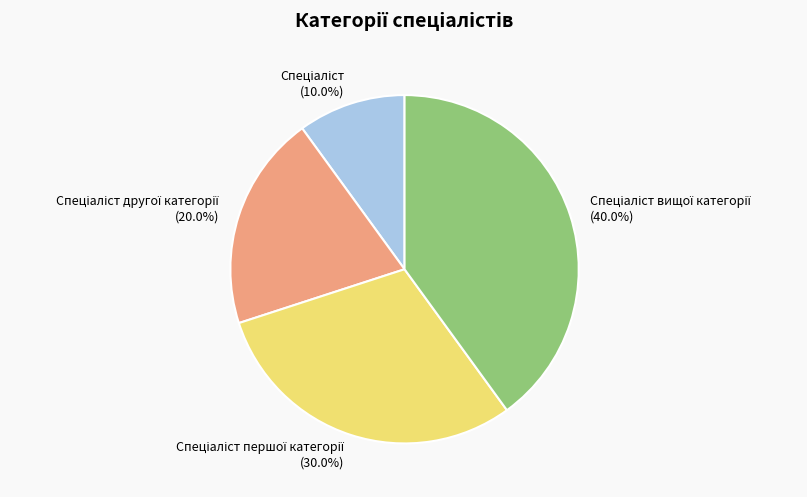

How many segments does this pie chart have?

4